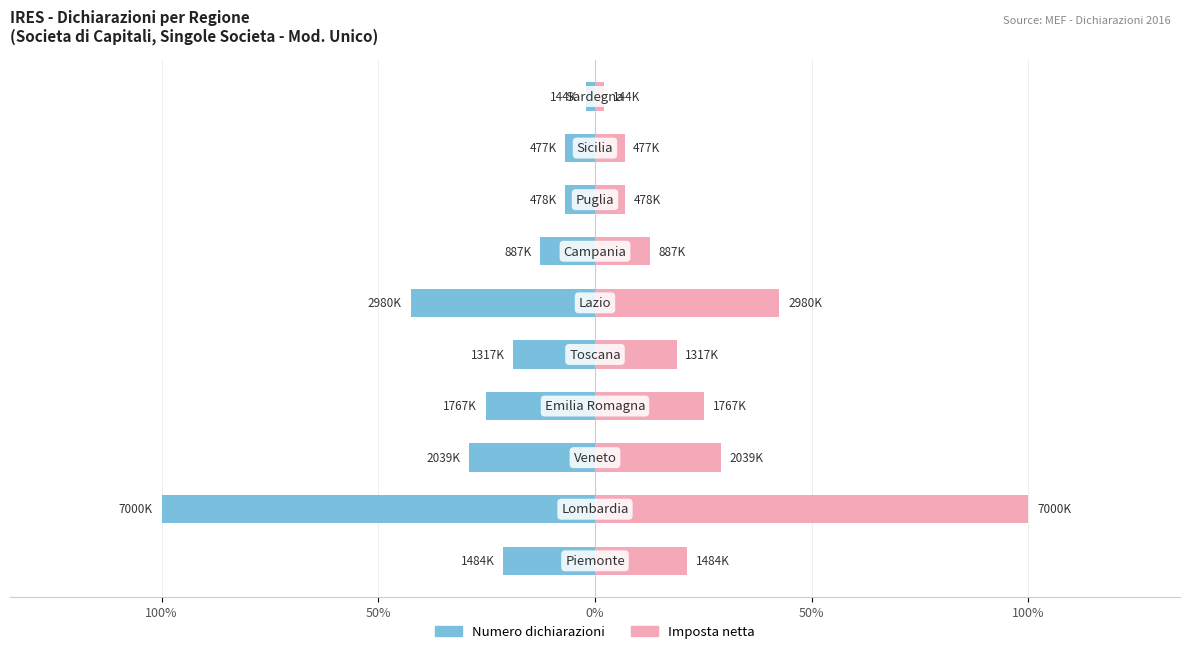

What are all the series names shown in the legend?

Numero dichiarazioni (sx), Imposta netta (dx)